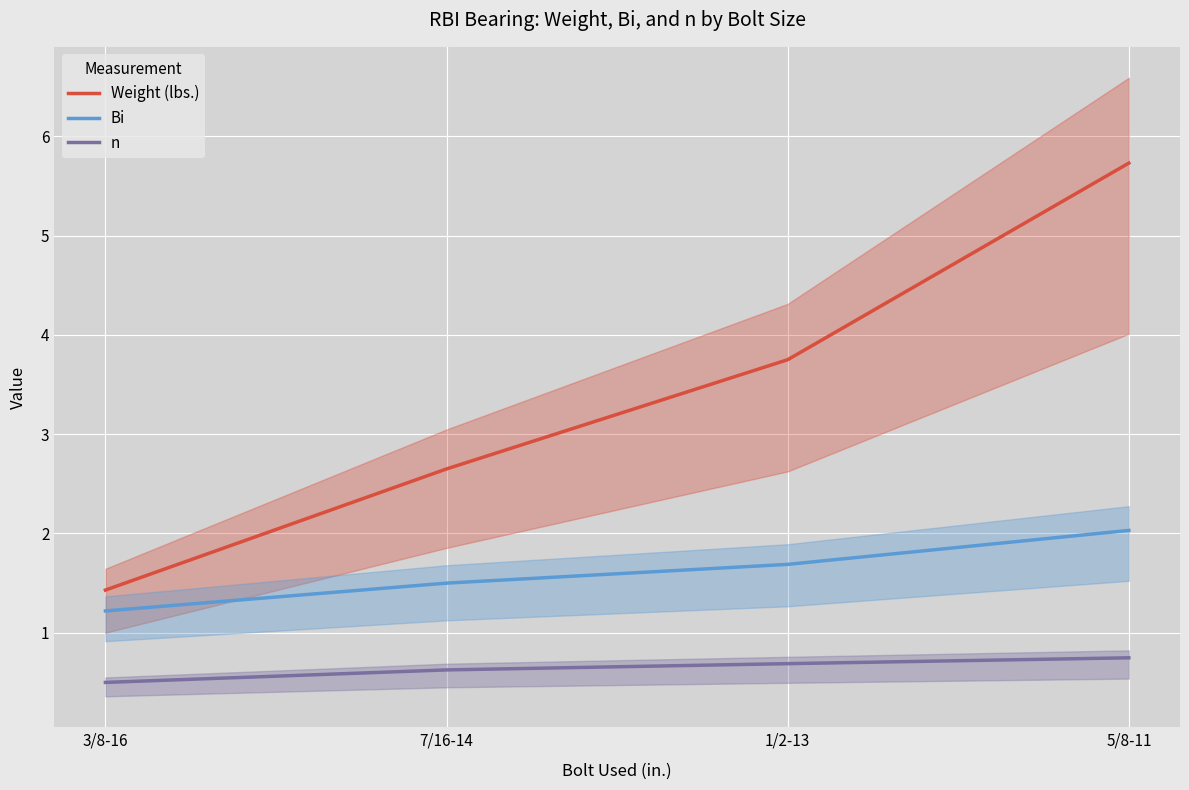

True or false: Weight (lbs.) and n cross at least once.

False